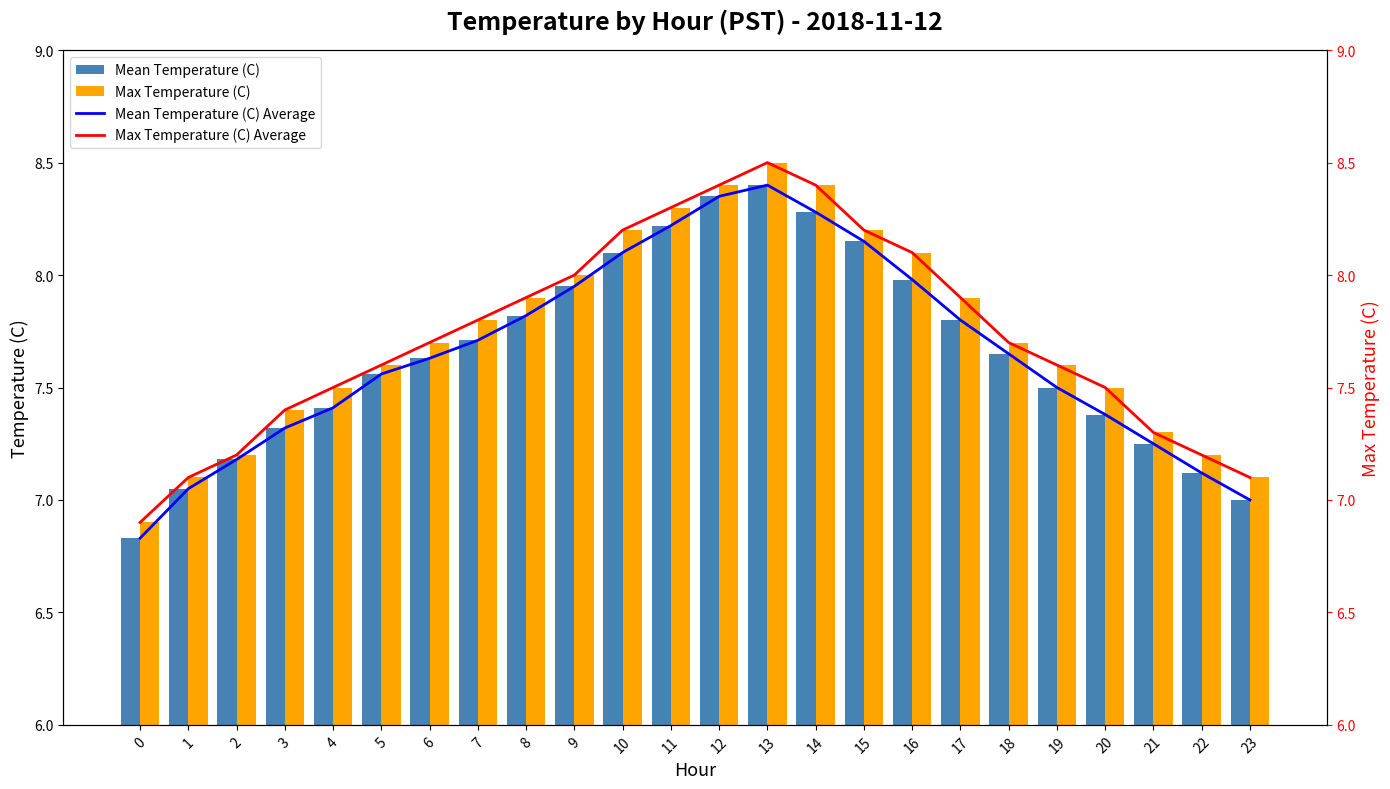

At which label does Mean Temperature (C) first exceed 7?

1